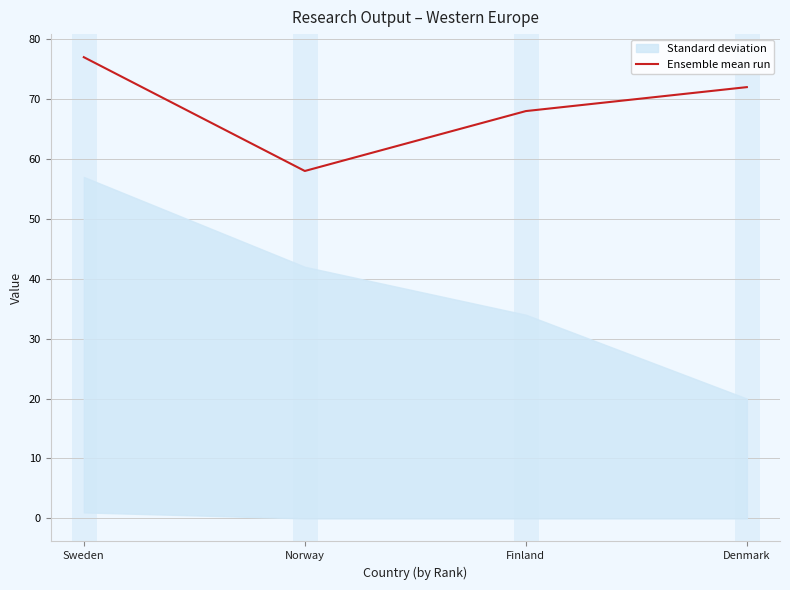

How many lines are shown in the chart?

1